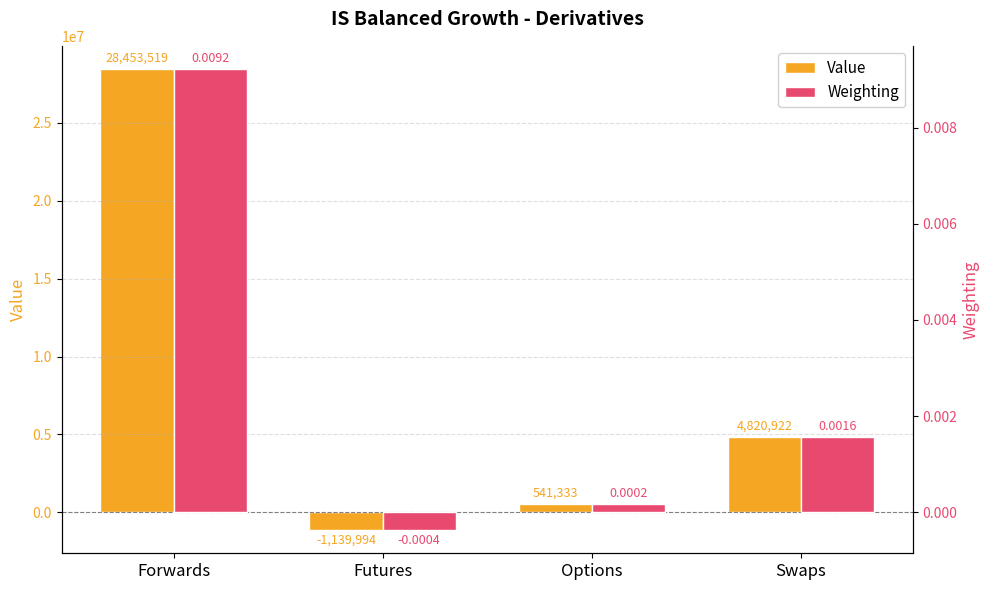

True or false: Value has a value of 28453518.7 at Forwards.

True